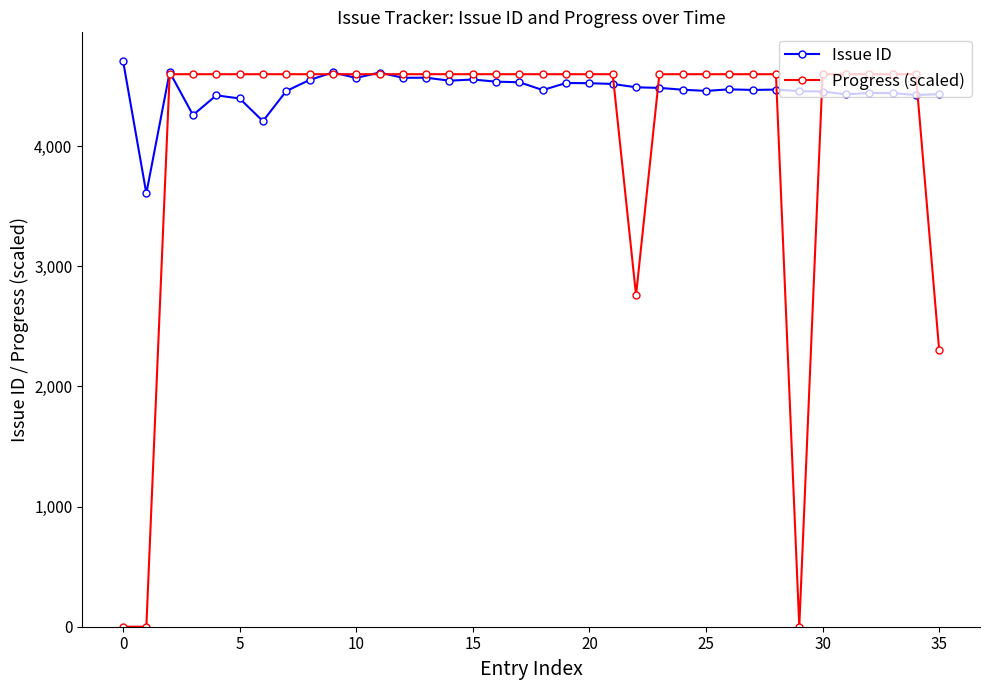

What is the value of the Progress (scaled) point at the 13th from the left?

4600